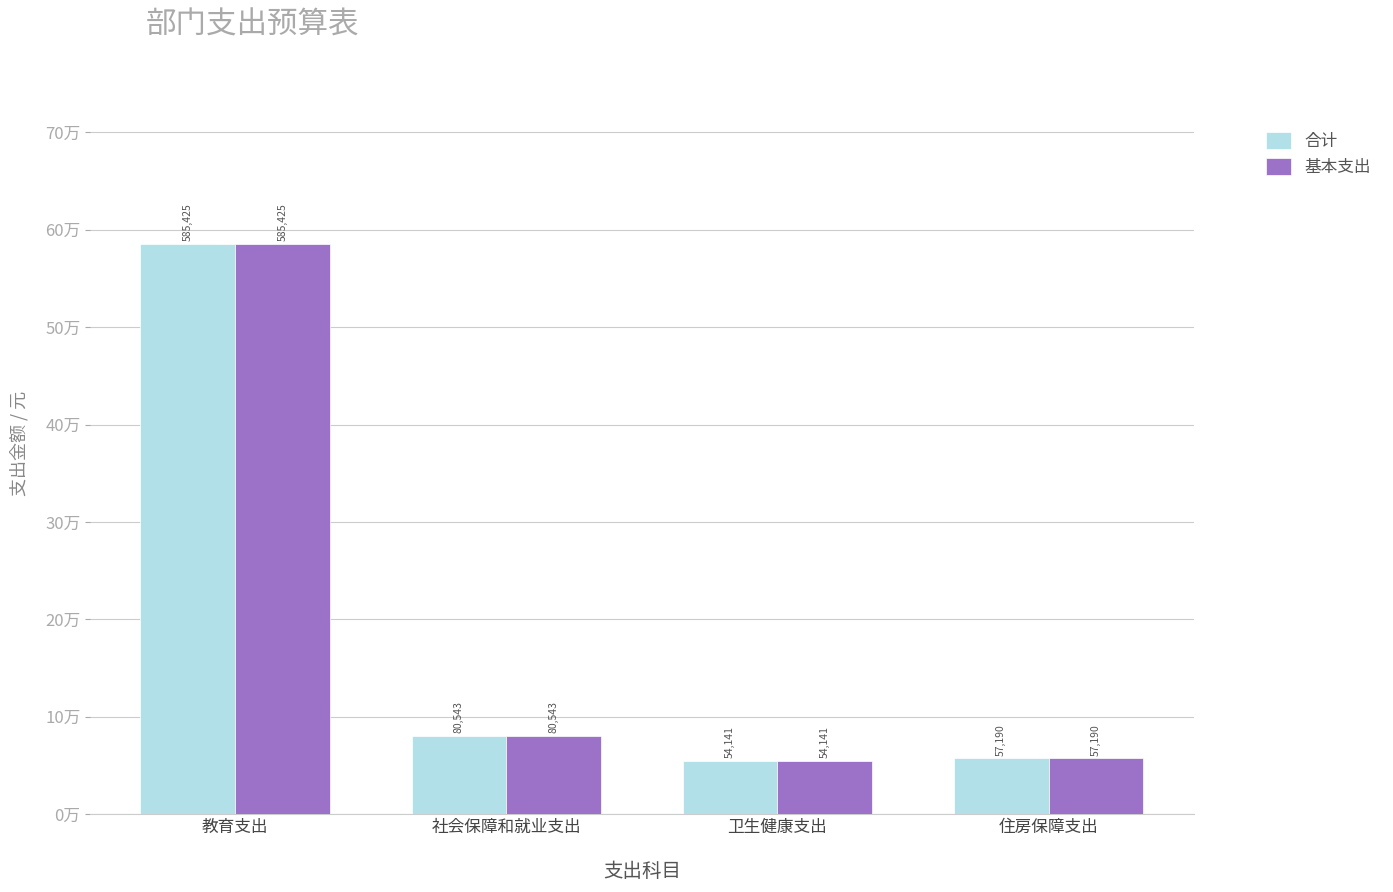

Which series has the largest total across all categories?

合计